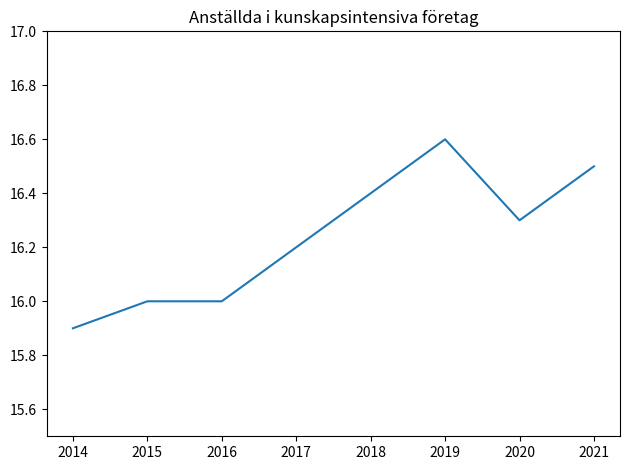

What is the difference between the maximum and minimum values?

0.7